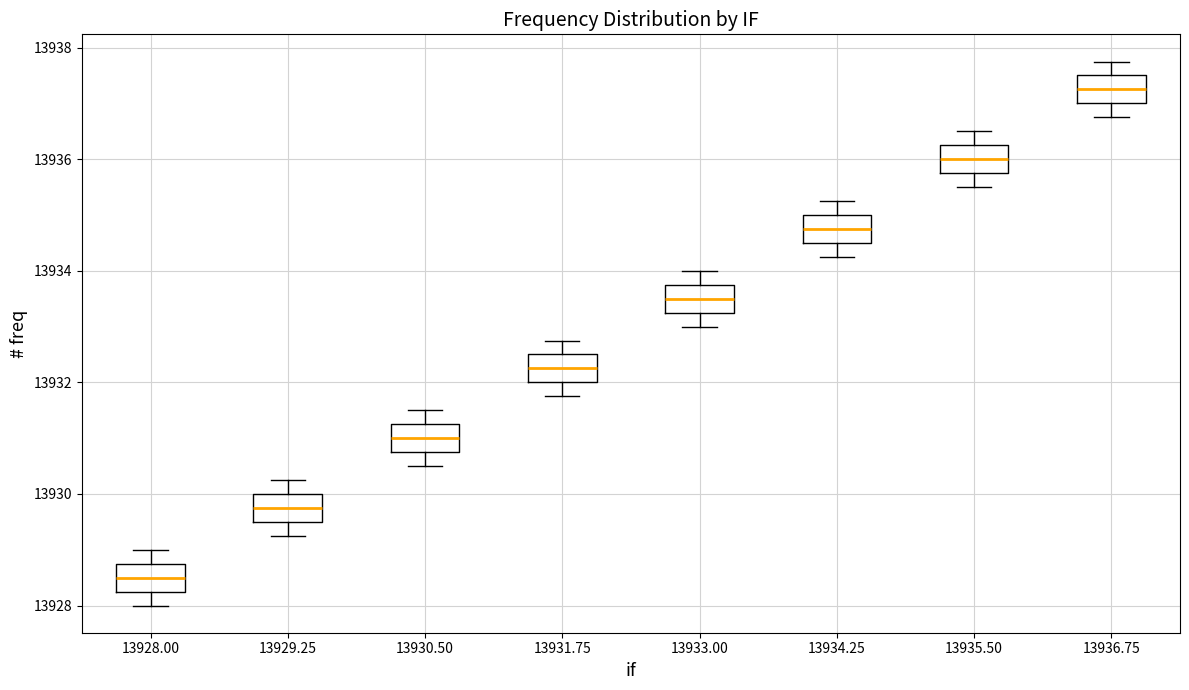

Which box's median line is the highest?

13936.75